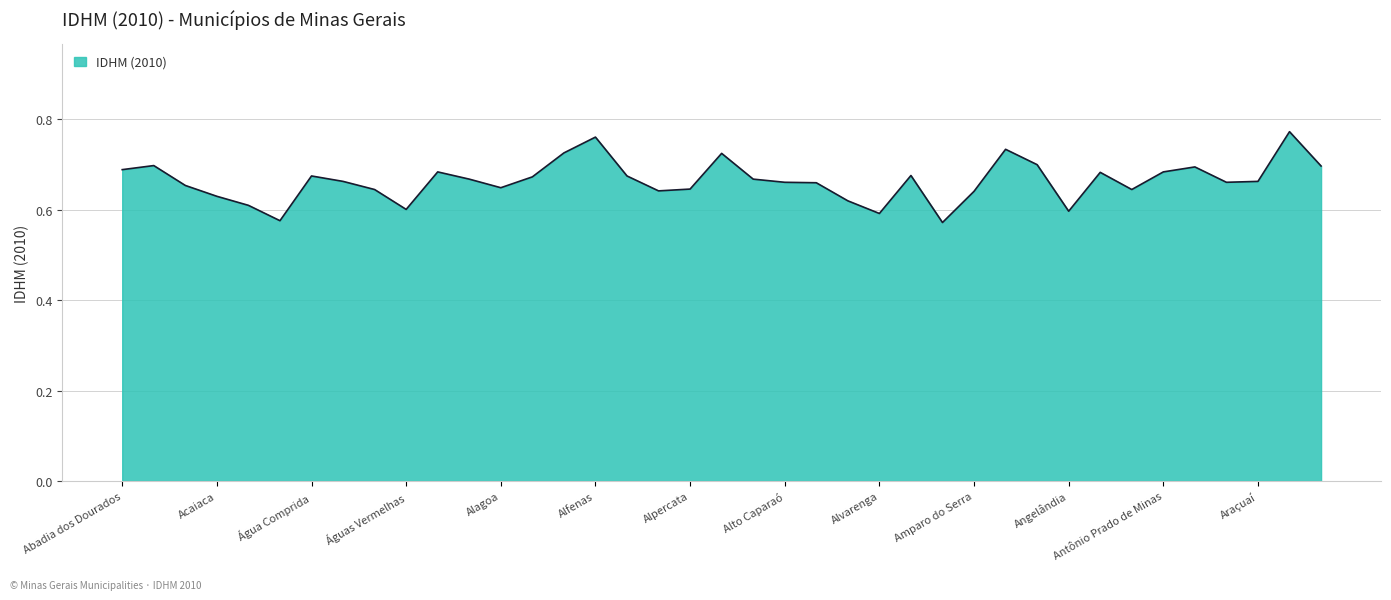

Count the values in the range 0 to 1.

39